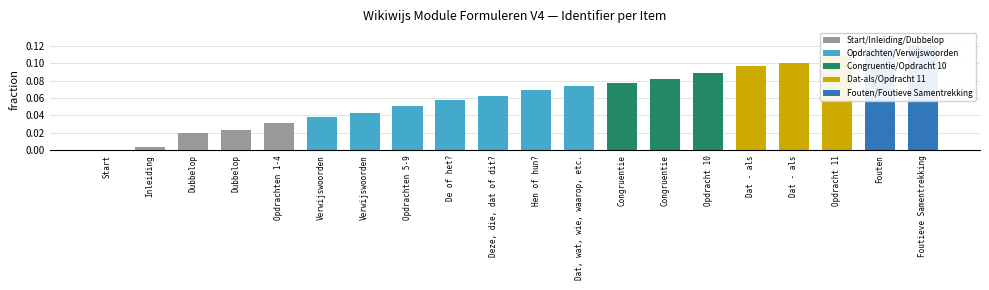

At which label is the value closest to 0?

Start